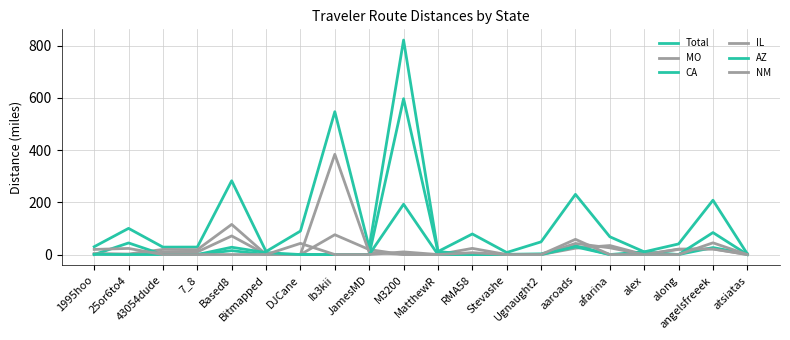

How many lines are shown in the chart?

6